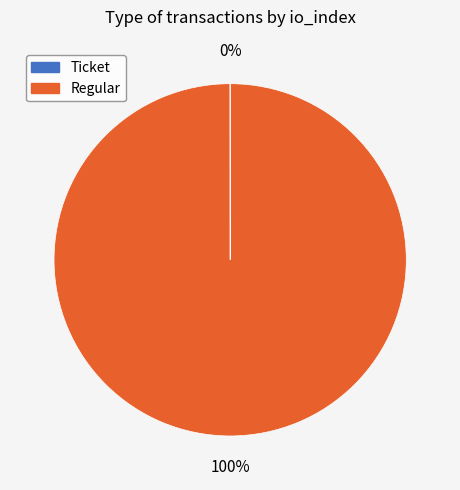

Does any single category account for the majority?

Yes